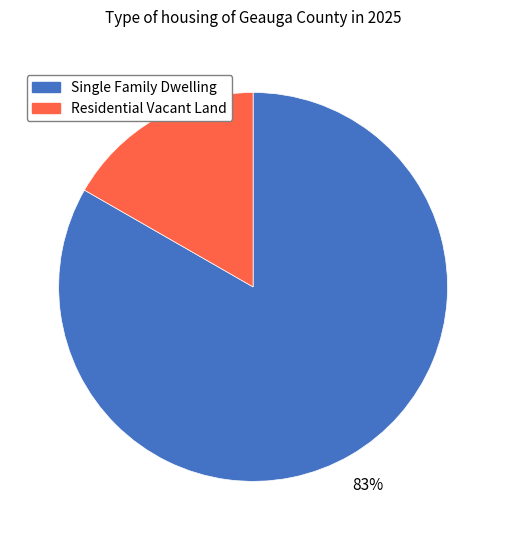

Count the number of slices in the pie.

2